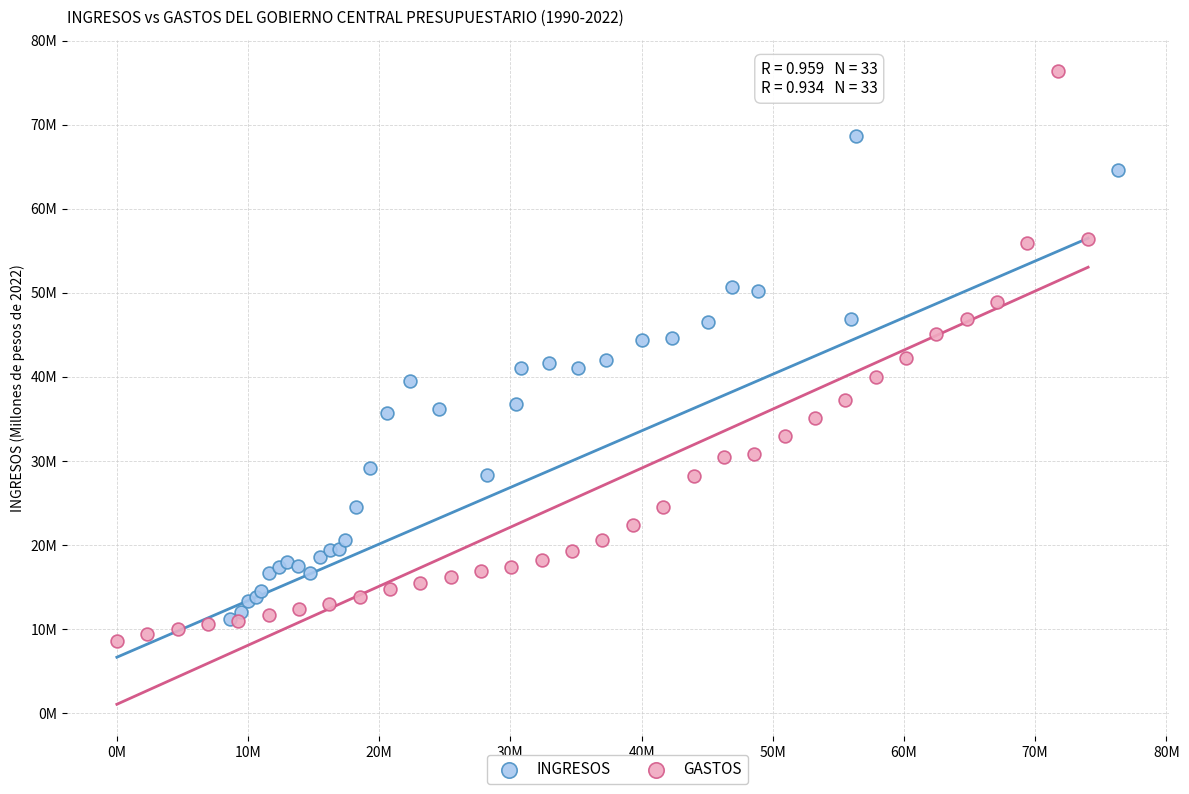

What are all the series names shown in the legend?

INGRESOS, GASTOS